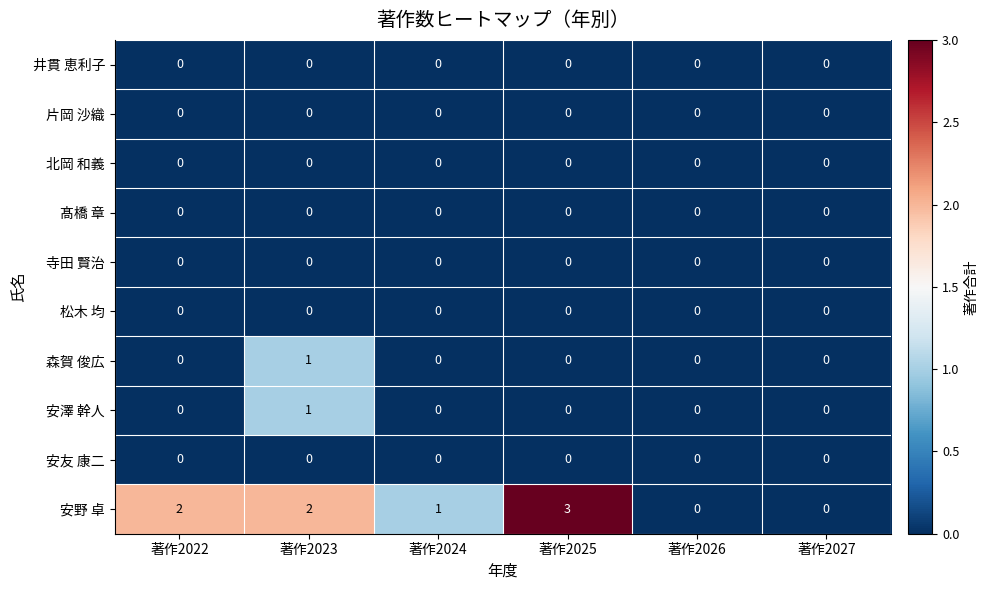

Which series has the largest total across all categories?

安野 卓